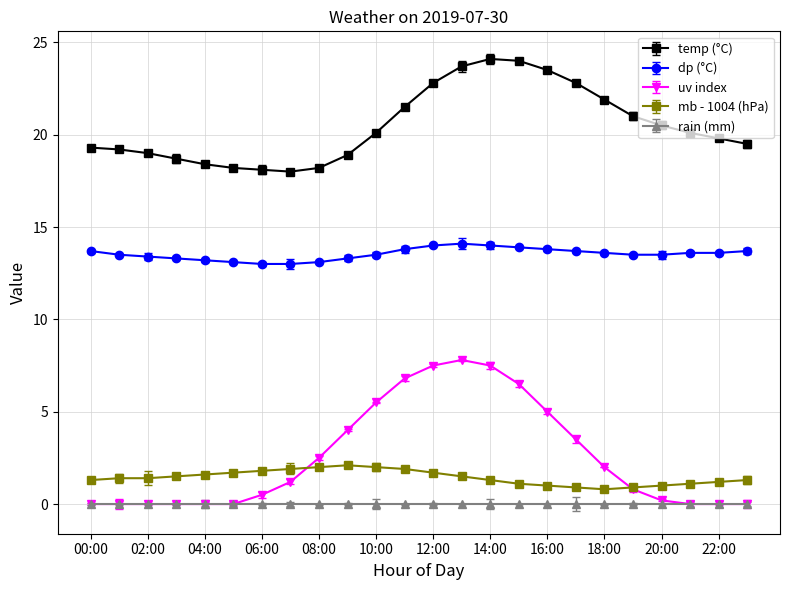

What is the maximum value shown in the chart?

24.1